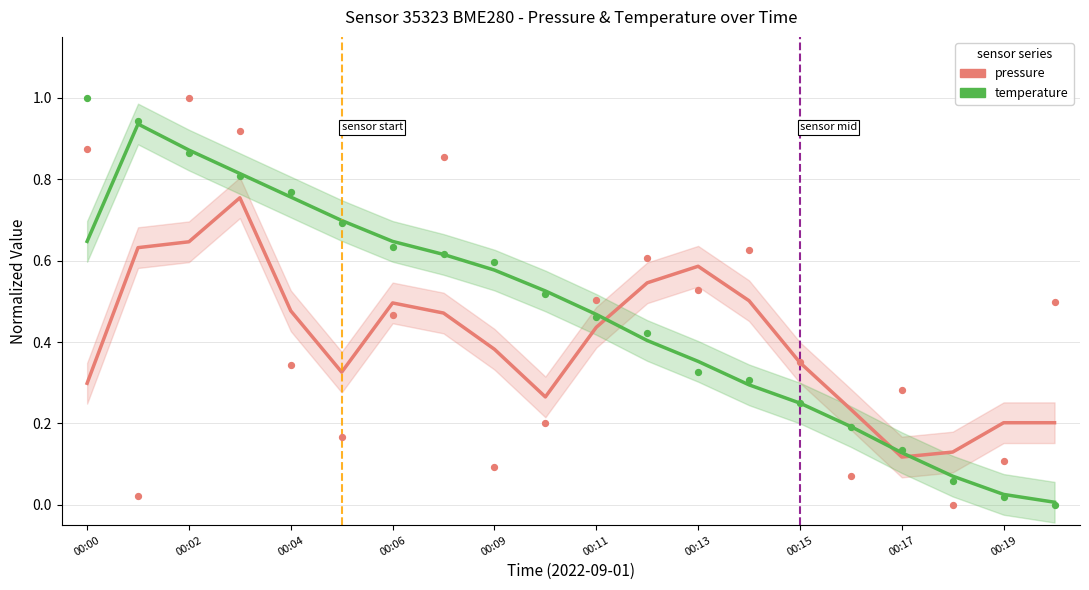

Is the value of temperature at 19 greater than the value of pressure at 00:04?

No